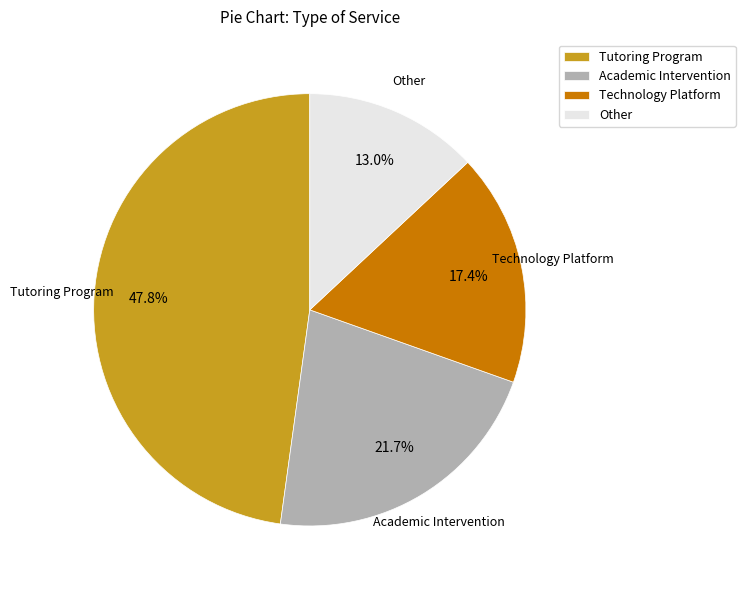

Is there a majority slice in this chart?

No